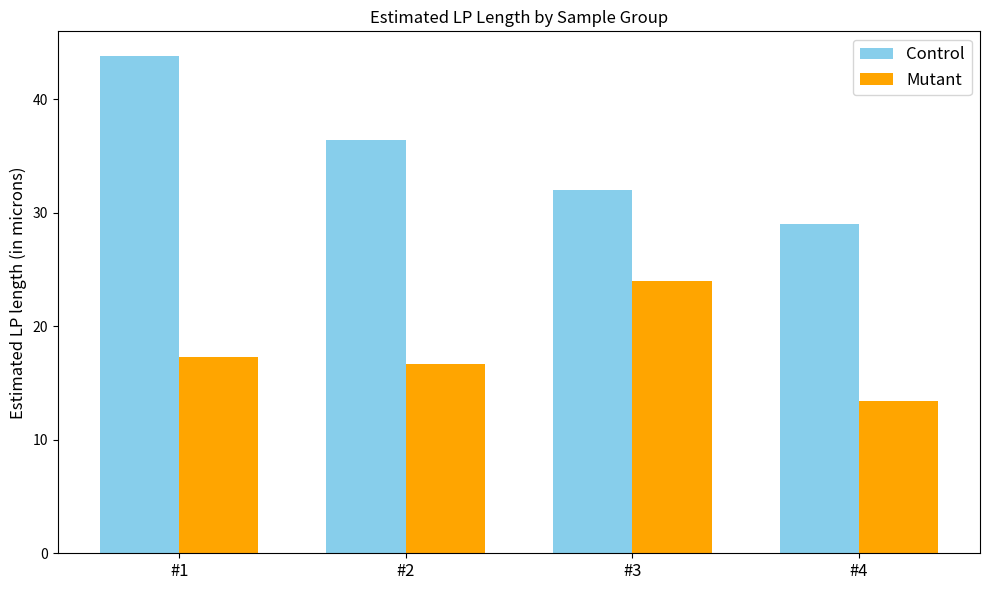

What is the approximate value of Control at #3?

32.0